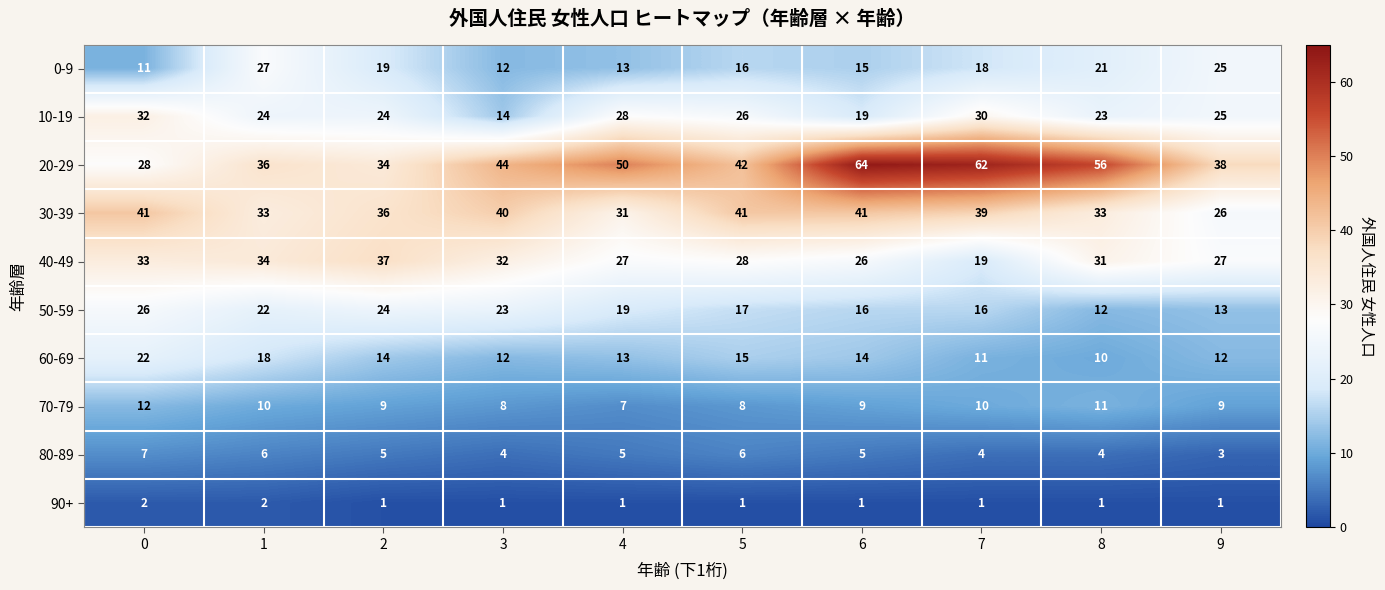

List the series in order of their peak value, highest first.

20-29, 30-39, 40-49, 10-19, 0-9, 50-59, 60-69, 70-79, 80-89, 90+